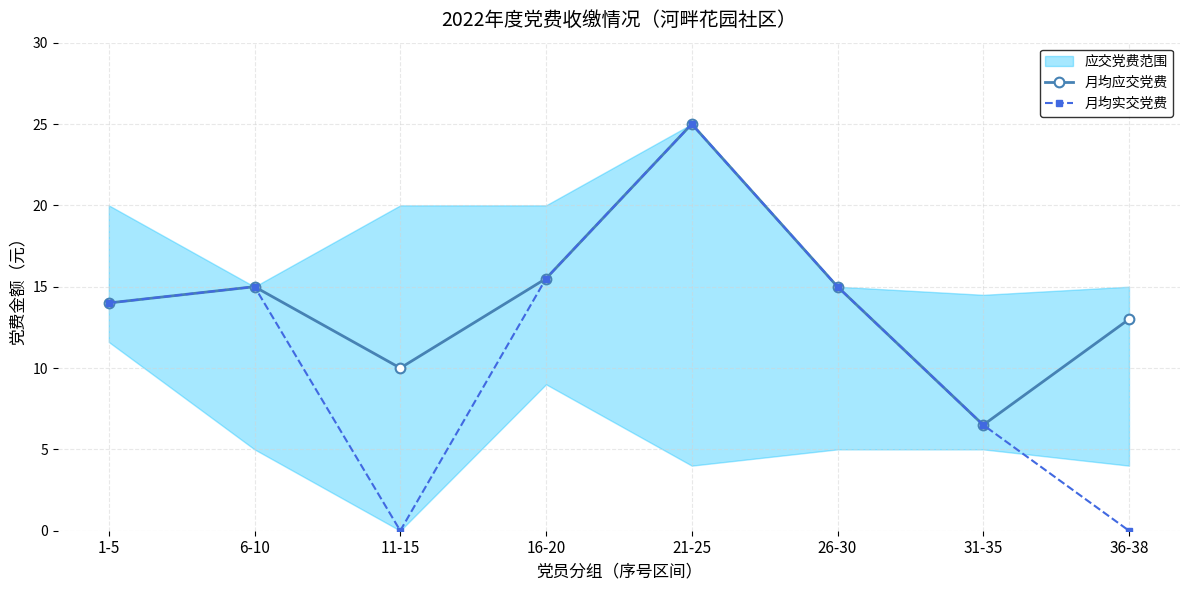

What is the difference between the second highest and second lowest values in the 月均实交党费 series?

15.5